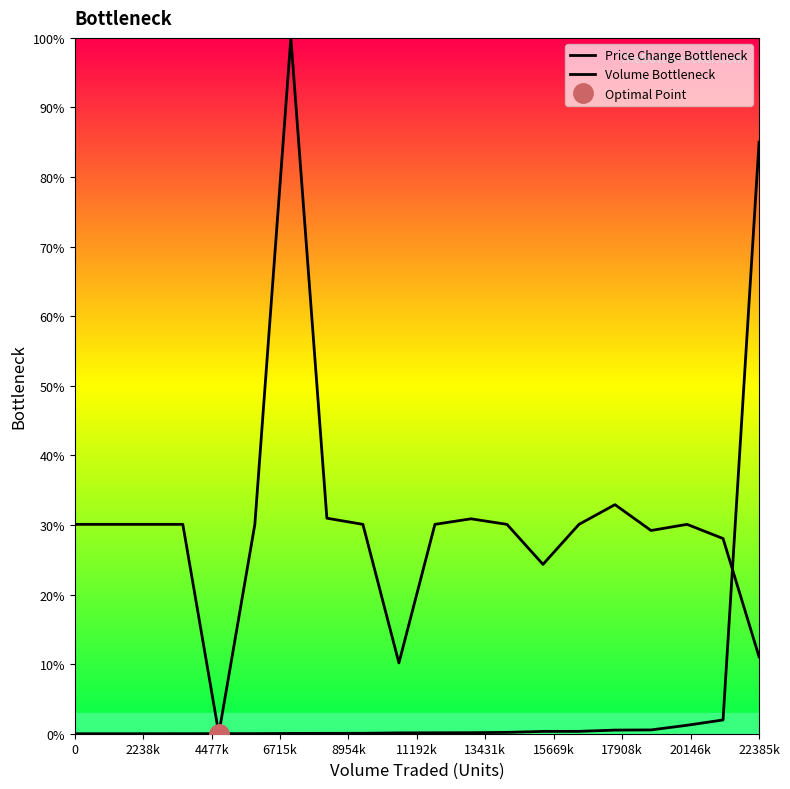

What is the difference between the maximum and minimum values in the Price Change Bottleneck series?

100.0